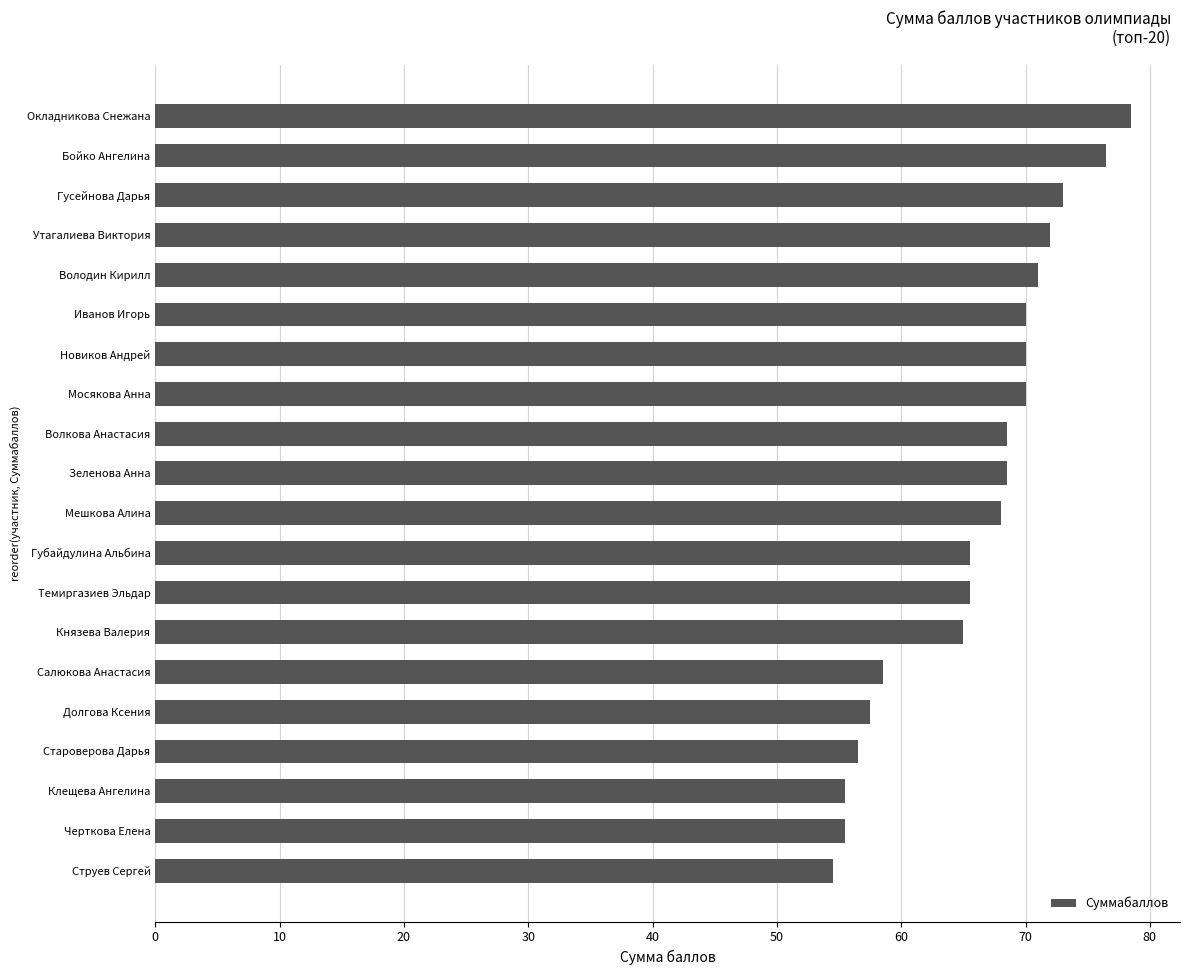

What is the sum of the values at Мешкова Алина and Зеленова Анна?

136.5